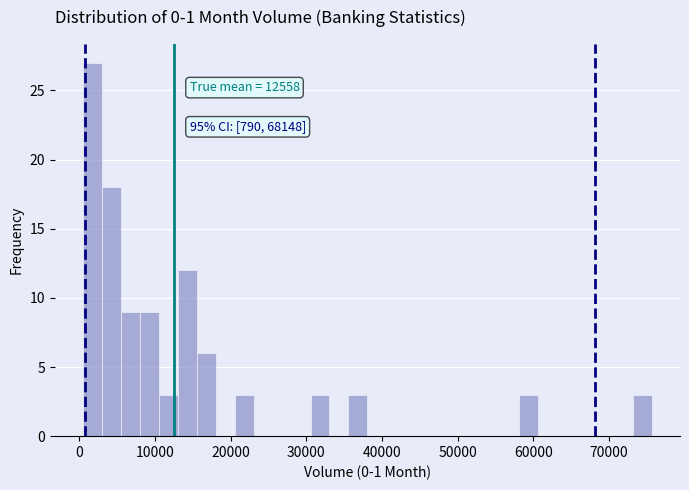

Read against the x-axis, roughly where is the centre of the tallest bar?

2000